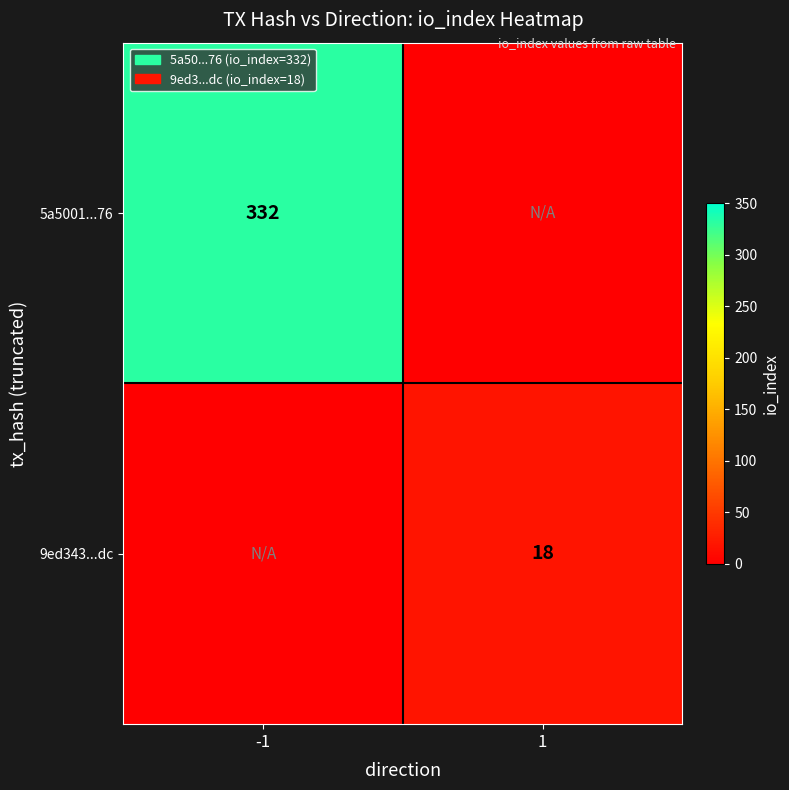

The value of 5a5001...76 at -1 is 332. True or false?

True